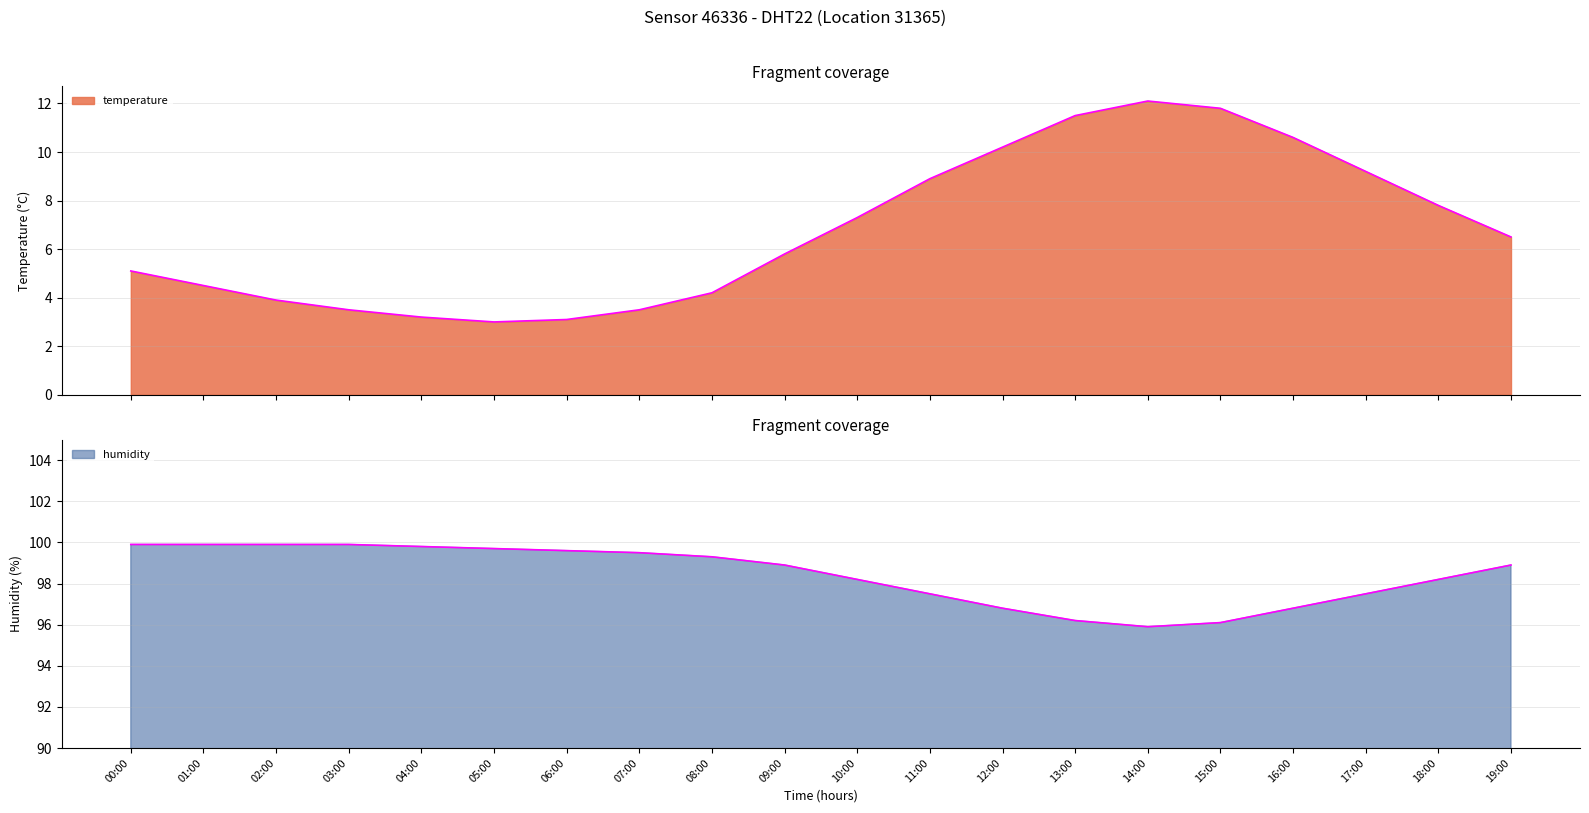

True or false: humidity and temperature cross at least once.

False